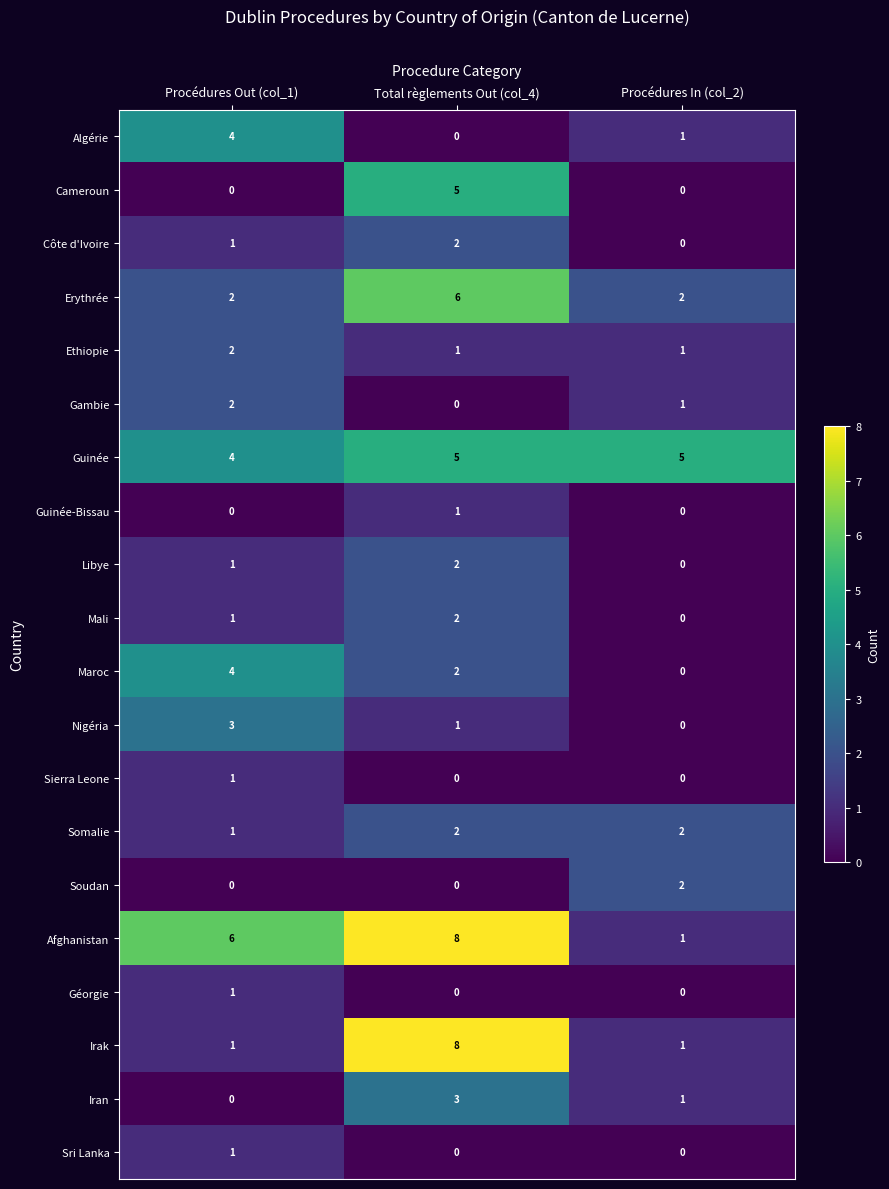

What is the spread (max minus min) of values at Procédures Out (col_1)?

6